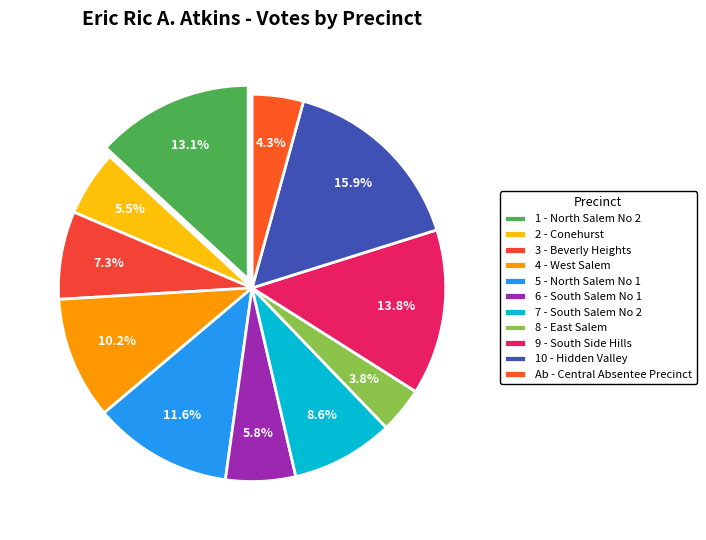

Do 9 - South Side Hills and Ab - Central Absentee Precinct together represent more than half of the pie?

No